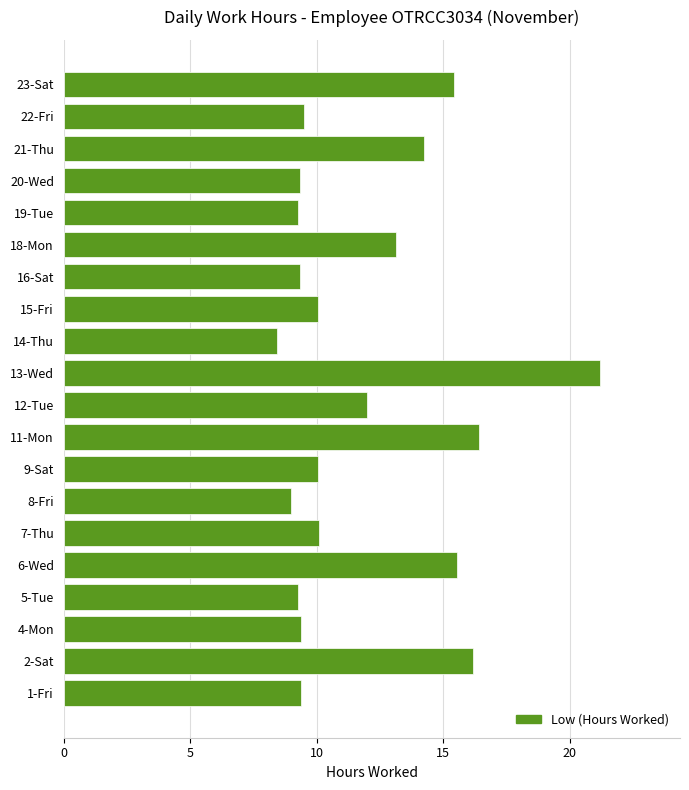

Which label corresponds to the smallest value in the chart?

14-Thu